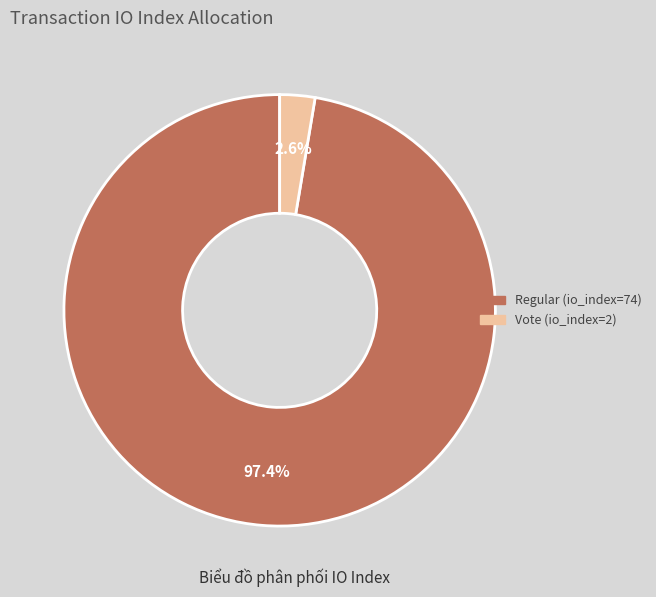

Rank the categories by value from lowest to highest.

Vote (io_index=2), Regular (io_index=74)